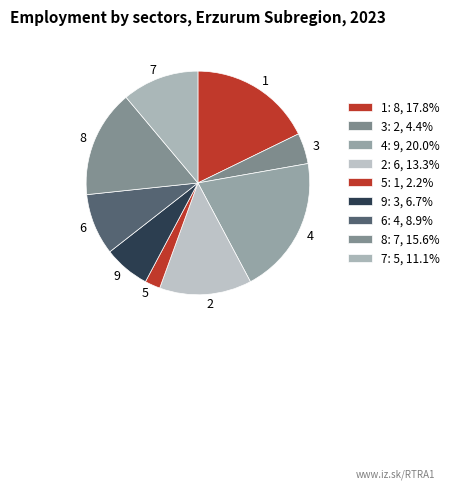

To the nearest percent, what is the combined percentage of 6 and 9?

16%